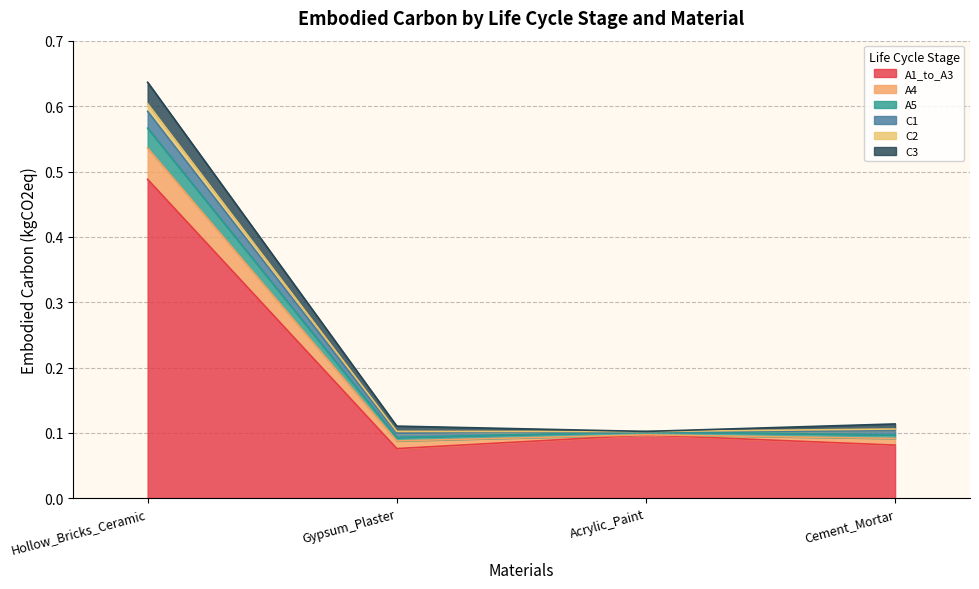

Is it true that A4 equals 0.0 at Gypsum_Plaster?

True